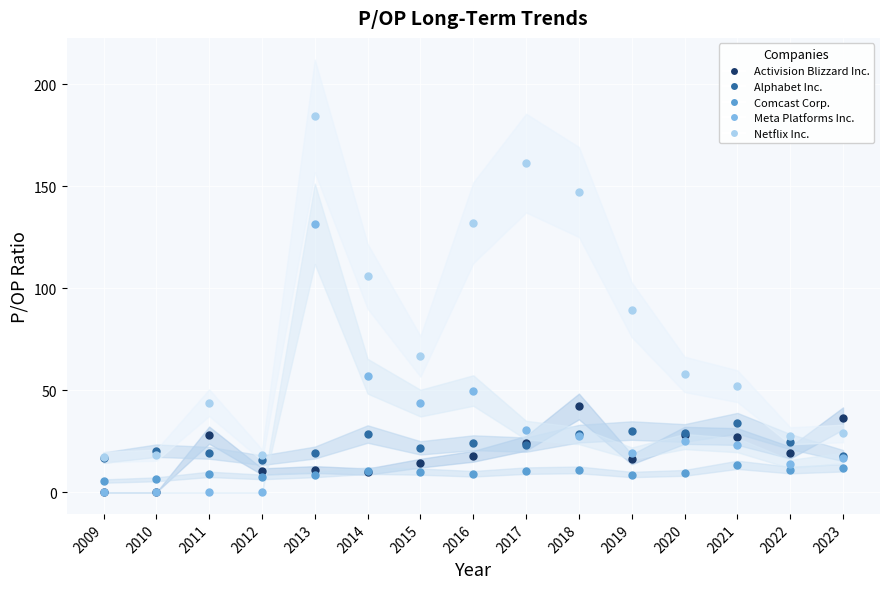

What is the value of the Netflix Inc. point at the 1st from the left?

17.3